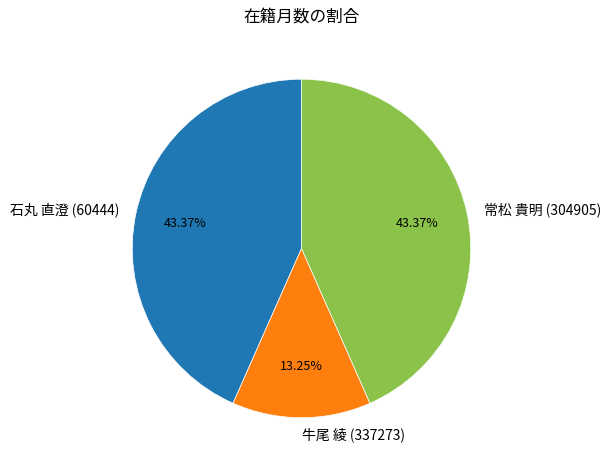

Count the number of slices in the pie.

3